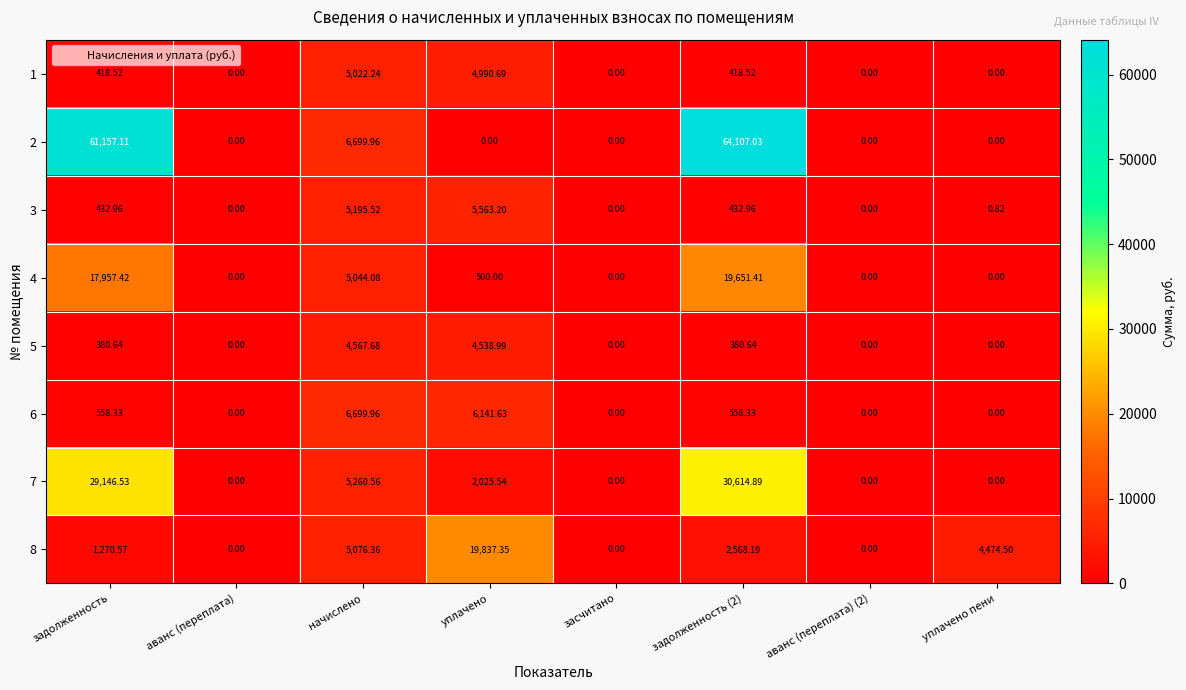

At which label does 3 reach its peak?

уплачено